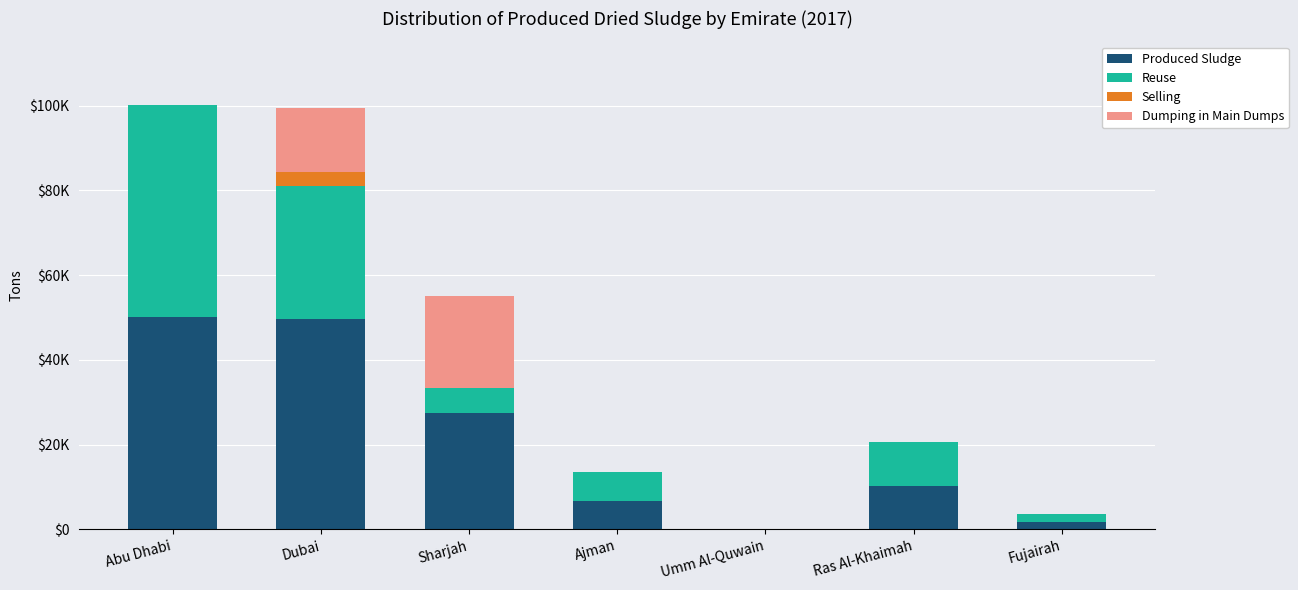

Are the bars horizontal?

No